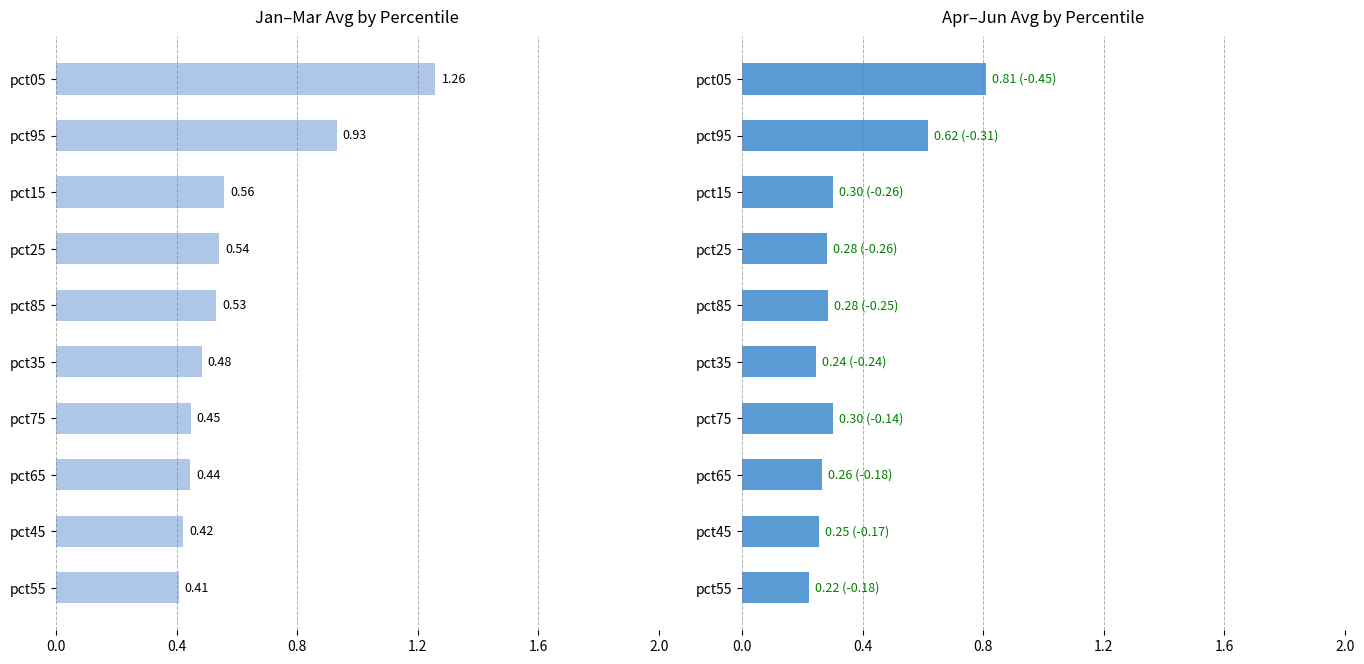

What is the value of the Jan-Mar avg bar at the 3rd from the left?

0.4